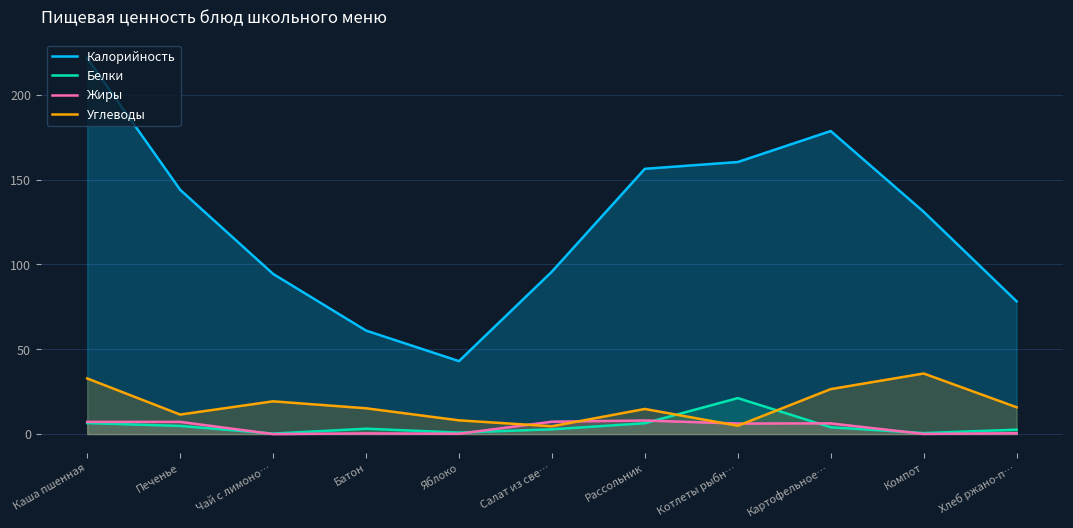

What is the label of the 6th point from the left?

Салат из све…